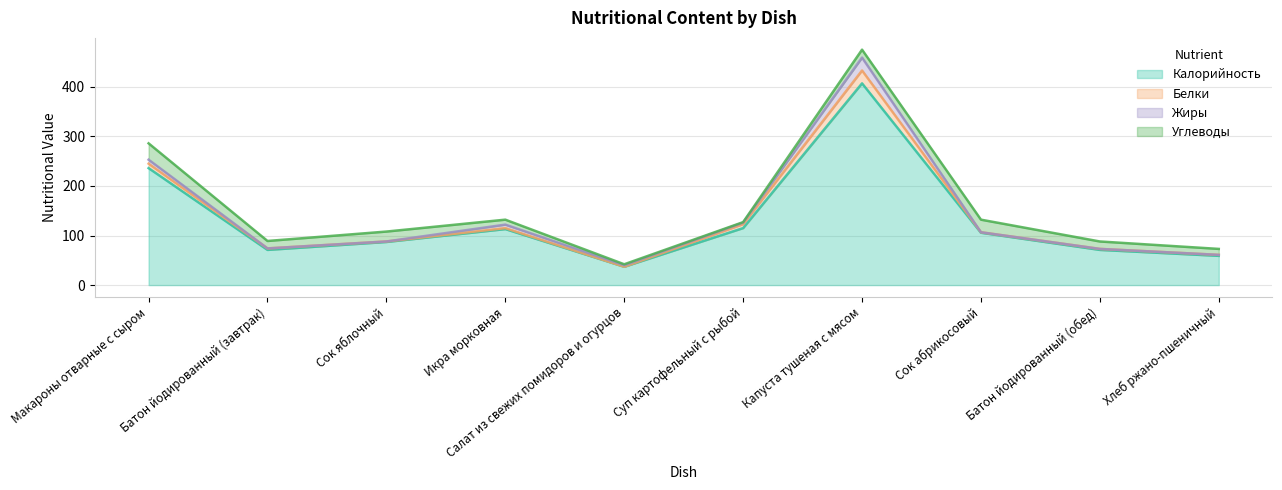

At Макароны отварные с сыром, list the series in order from largest to smallest.

Калорийность, Углеводы, Белки, Жиры